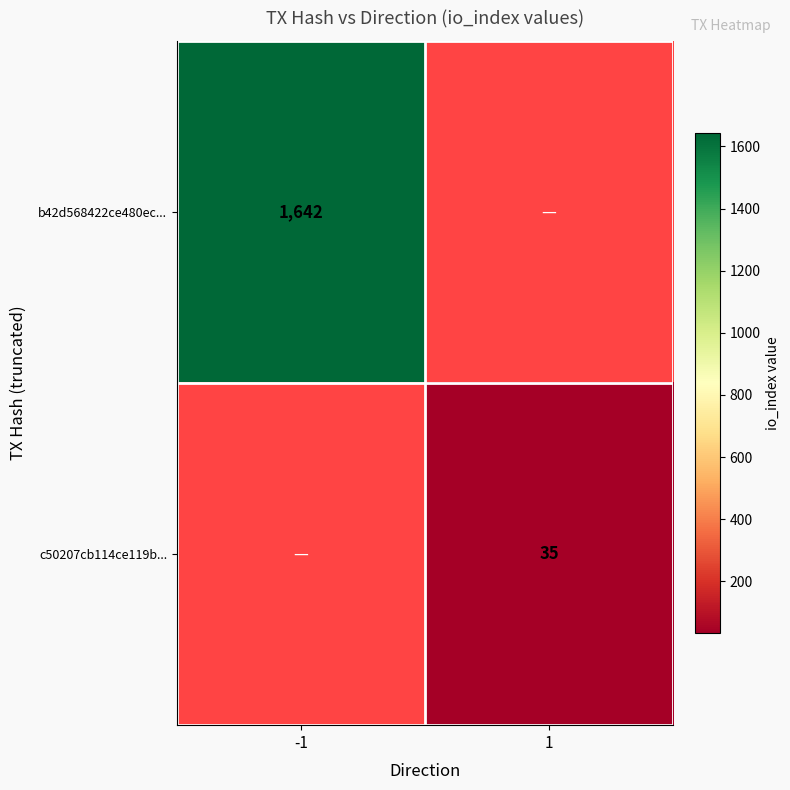

The value of b42d568422ce480ec... at -1 is 2181. True or false?

False